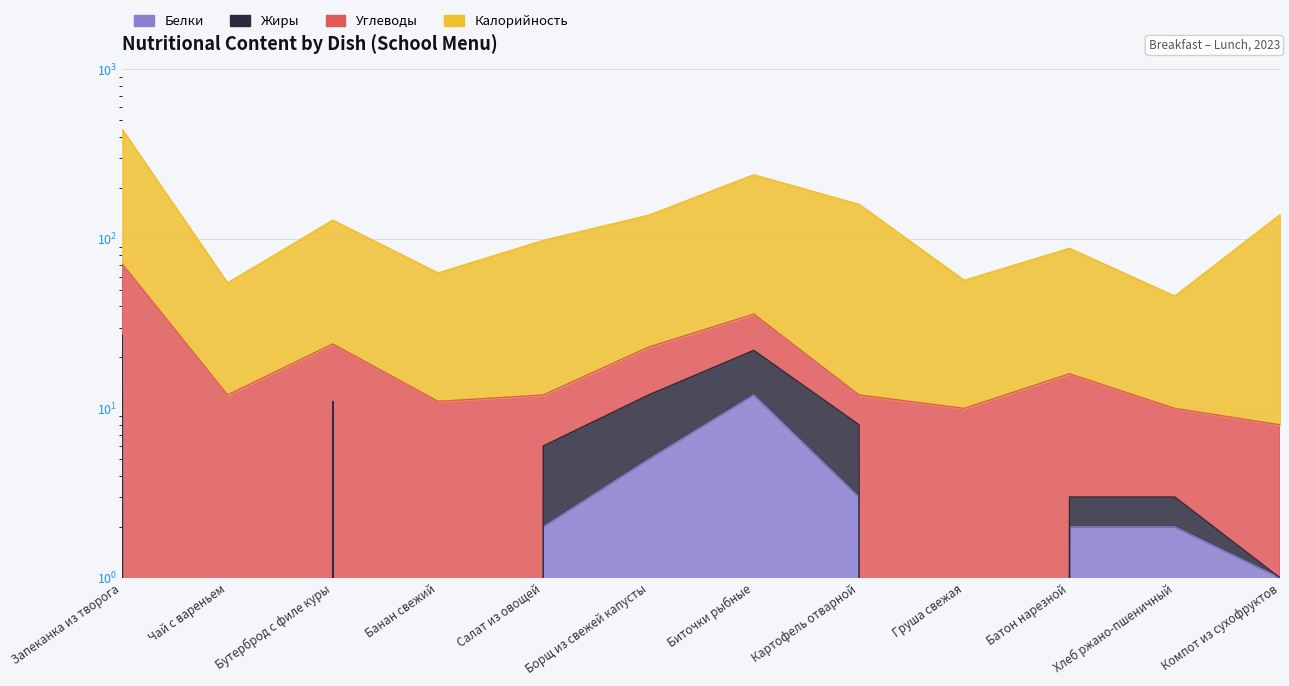

At how many categories does at least one series exceed 26?

12